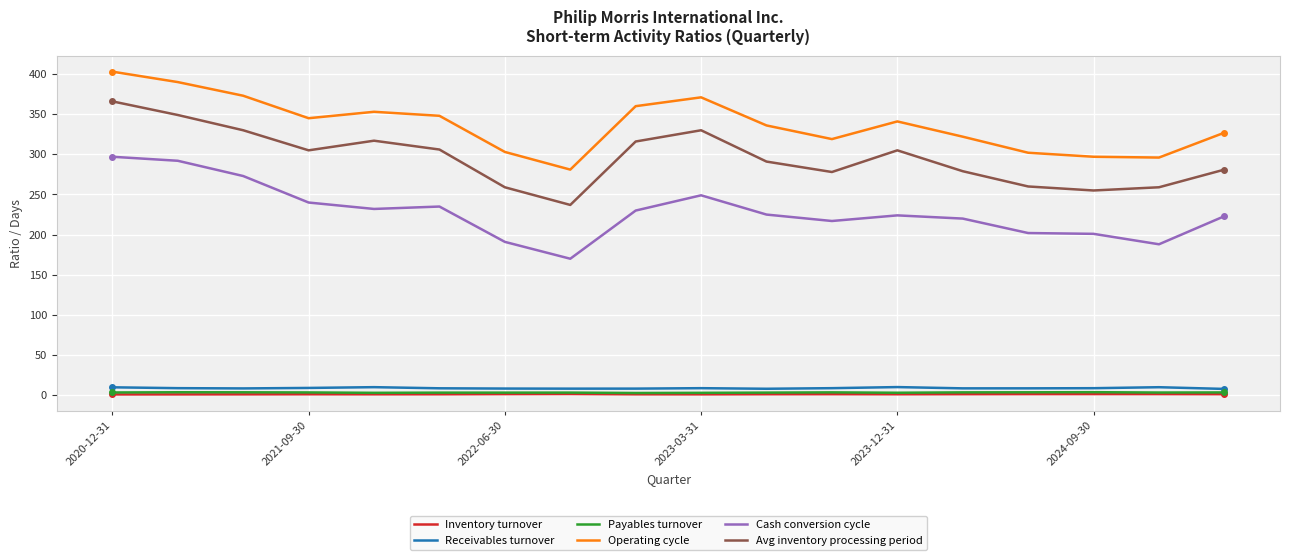

What is the minimum value for Operating cycle?

281.0